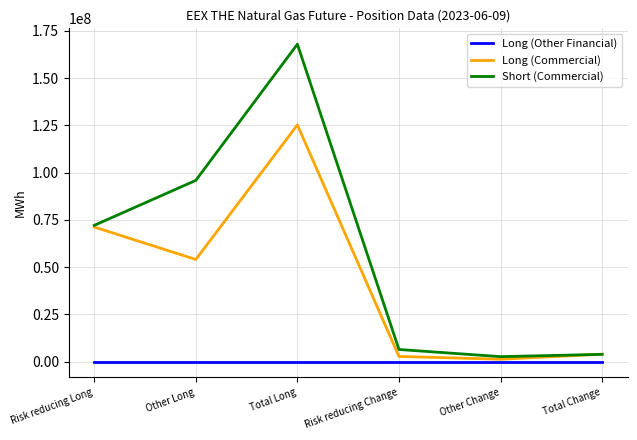

Which series changed the most between Other Long and Risk reducing Change?

Short (Commercial)